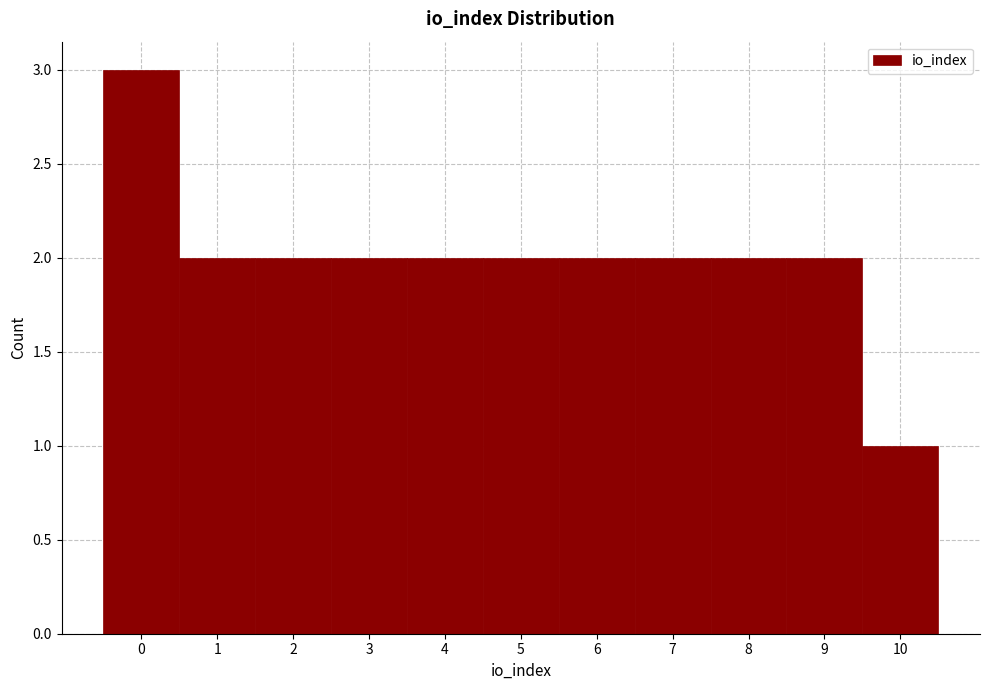

Reading left to right, transcribe this chart: for each bar, give the range it covers on the x-axis and its height. The values are not printed on the chart, so give them approximately, as read against the axis.

-0.5 to 0.5: 3
0.5 to 1.5: 2
1.5 to 2.5: 2
2.5 to 3.5: 2
3.5 to 4.5: 2
4.5 to 5.5: 2
5.5 to 6.5: 2
6.5 to 7.5: 2
7.5 to 8.5: 2
8.5 to 9.5: 2
9.5 to 10.5: 1